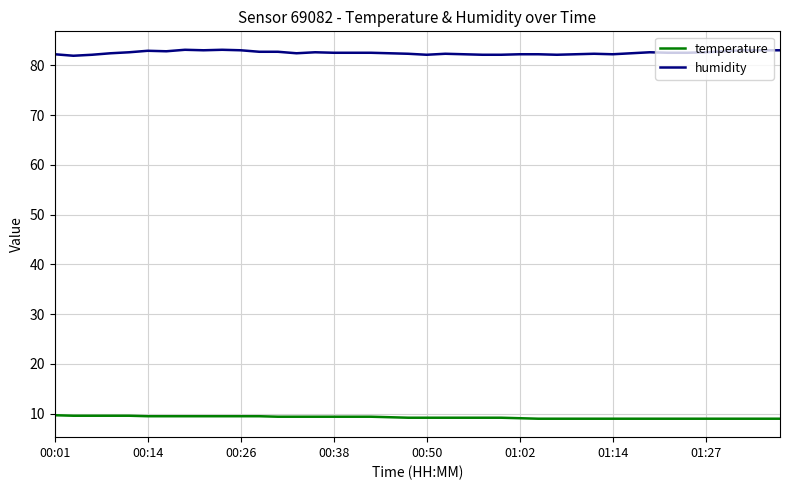

Rank the series by their maximum value, from lowest to highest.

temperature, humidity